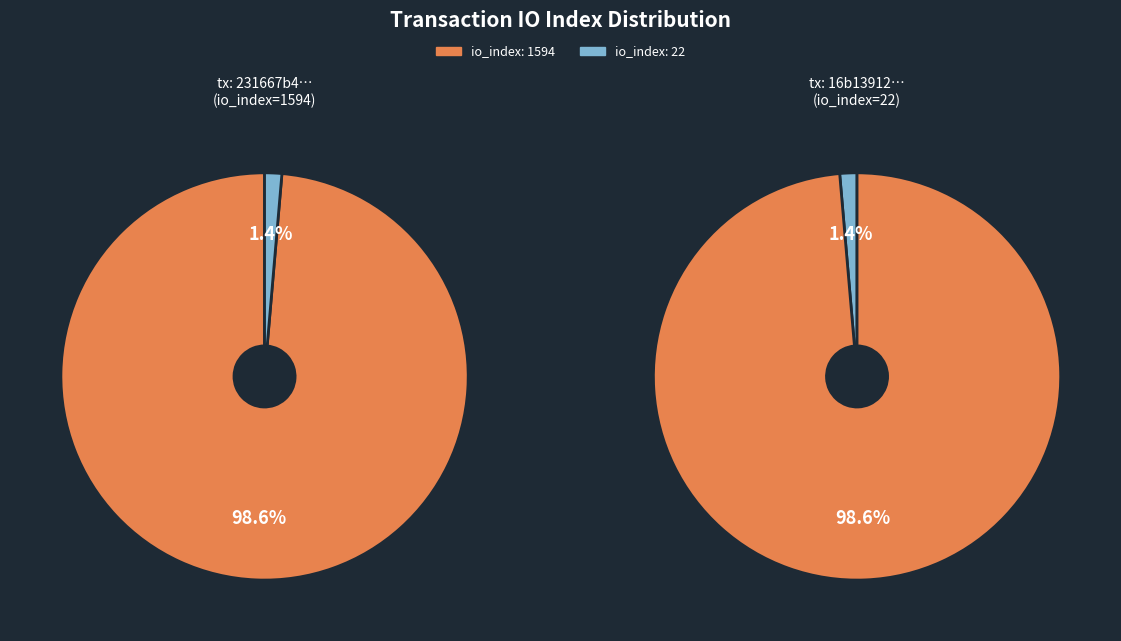

To the nearest percent, what is the average slice percentage?

50%